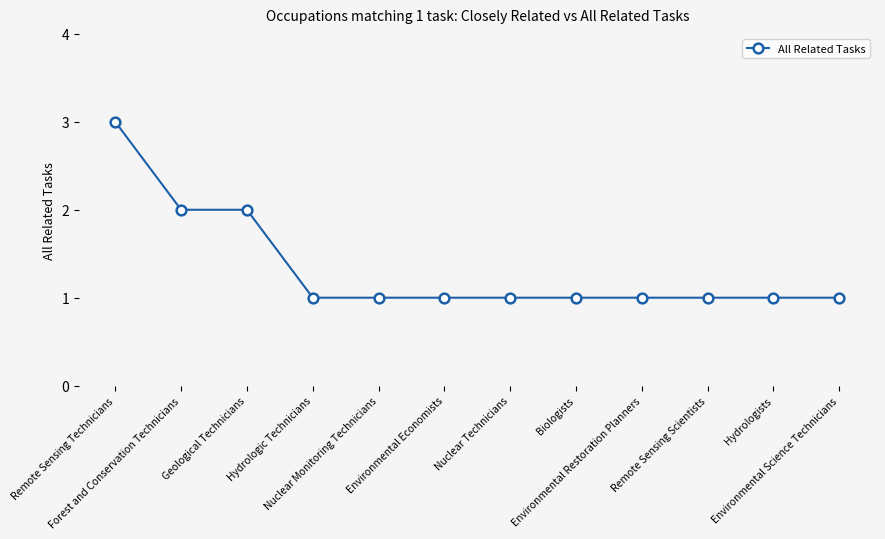

What is the label of the 10th point from the right?

Geological Technicians